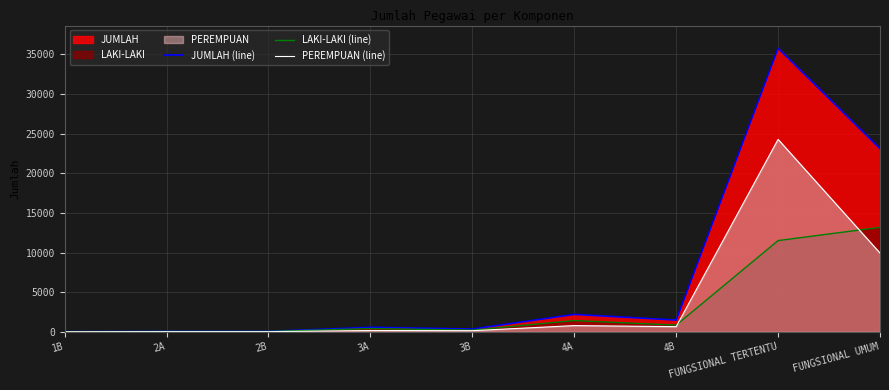

What is the difference between the maximum and minimum values in the LAKI-LAKI (line) series?

13173